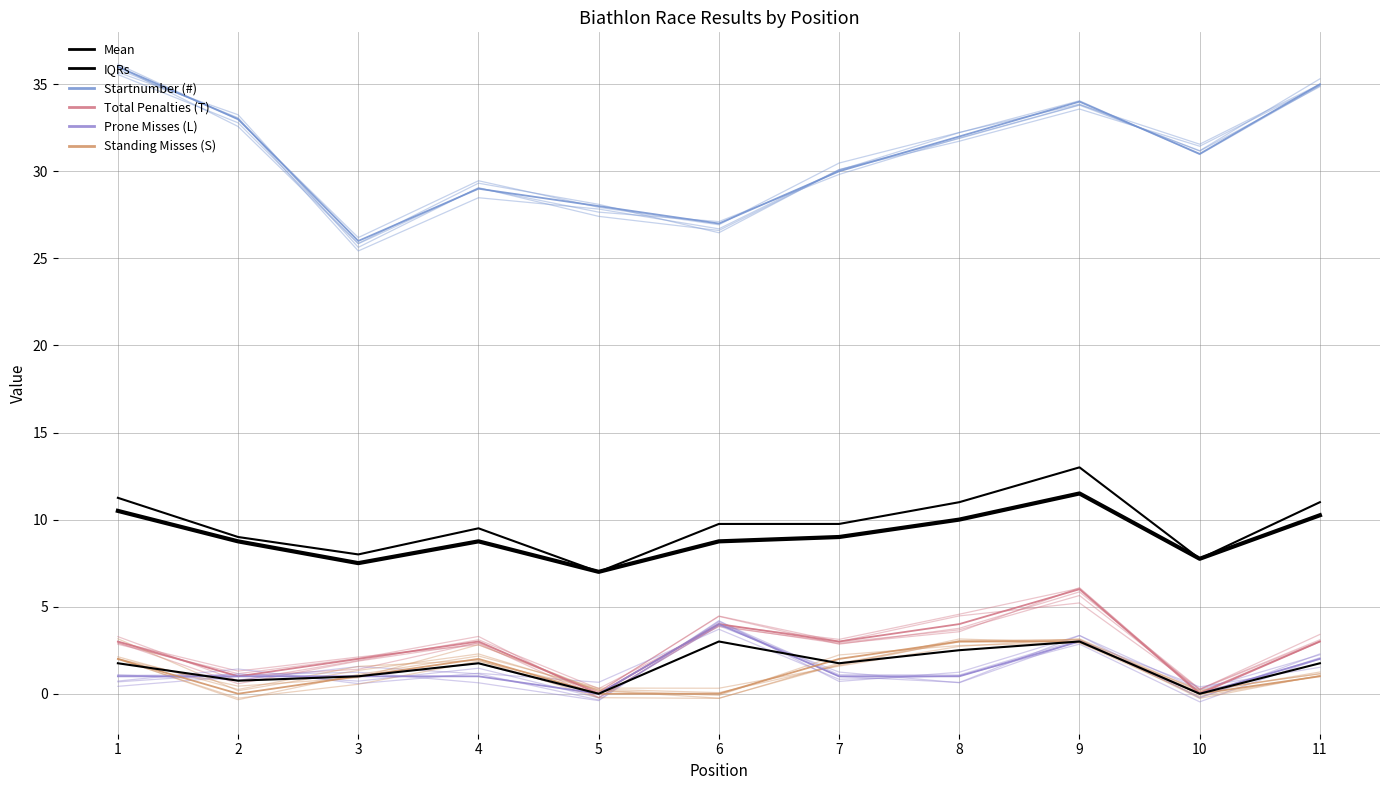

True or false: Total Penalties (T) and Prone Misses (L) intersect in this chart.

False